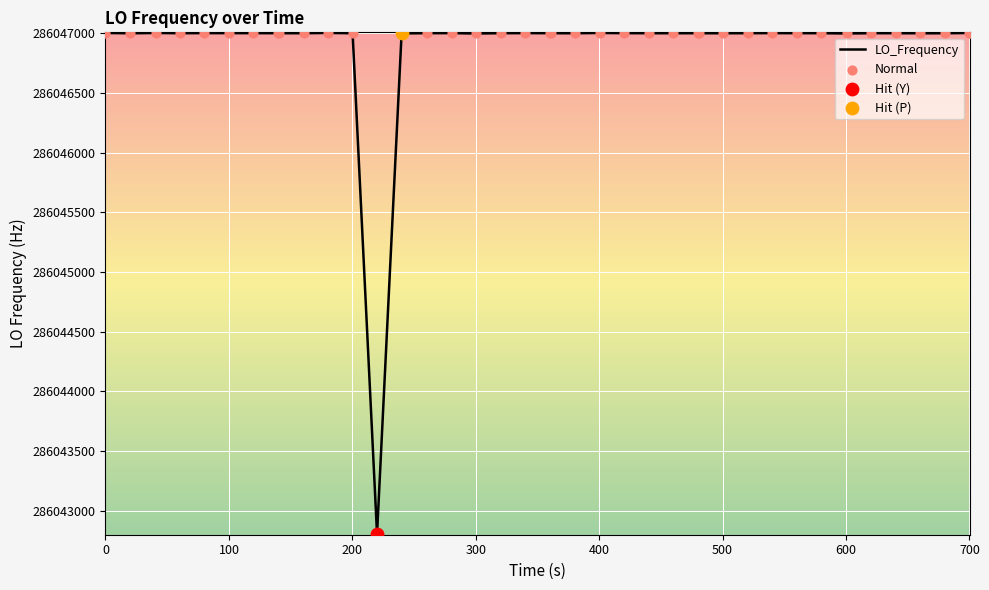

What is the difference between the maximum and minimum values?

4200.5